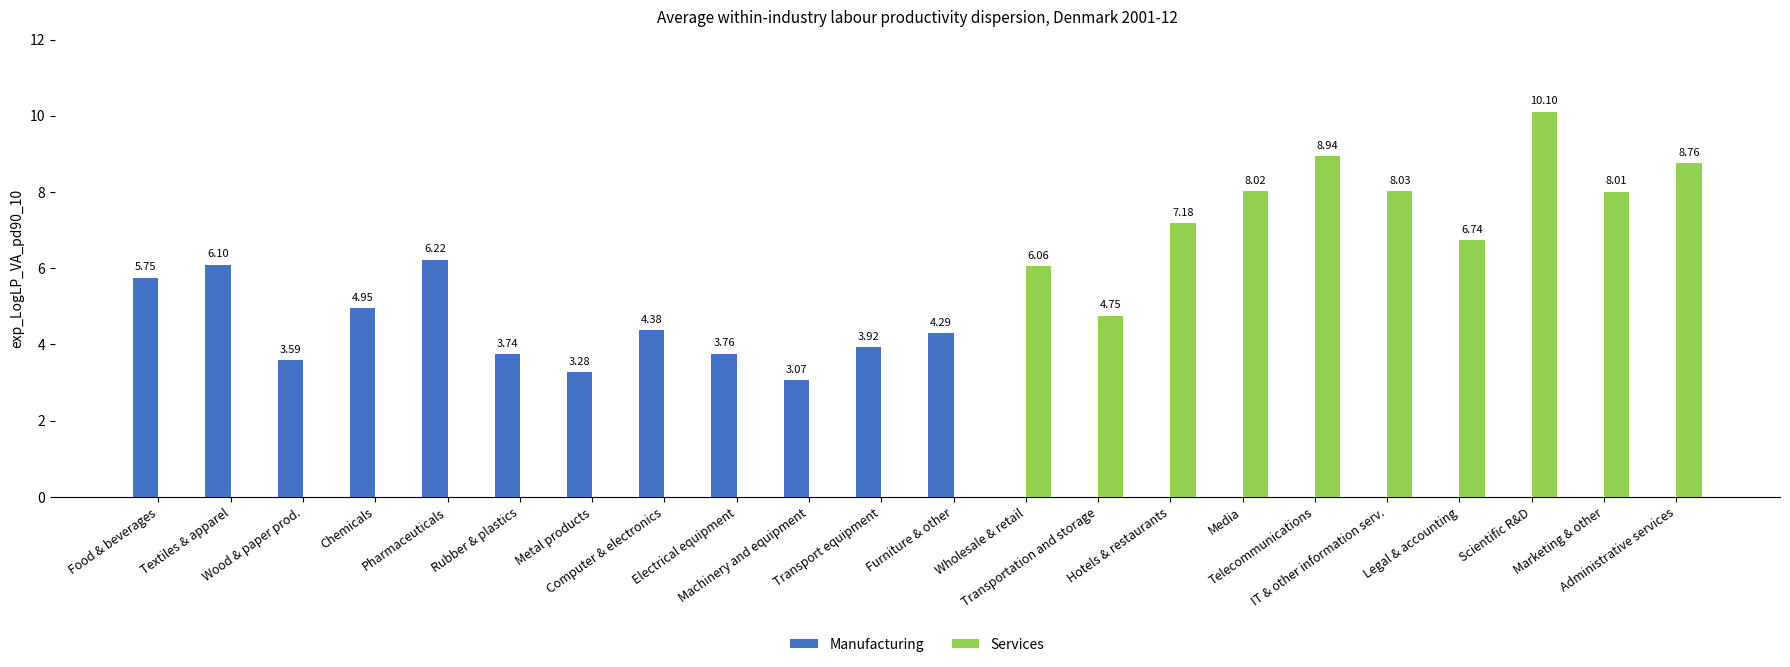

What is the sum of all Services values?

76.6